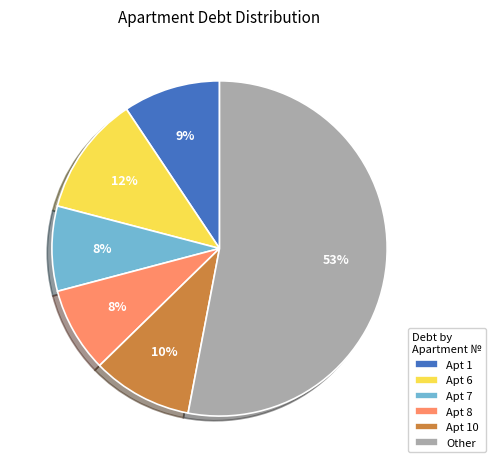

True or false: Apt 8 accounts for 15% of the total.

False